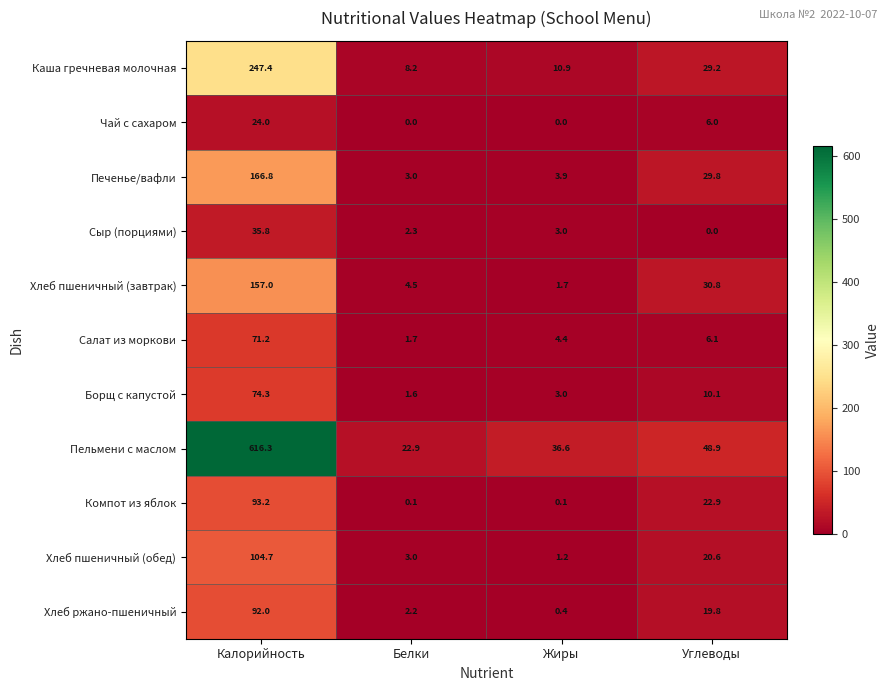

Where is Пельмени с маслом nearest to the value 319?

Углеводы